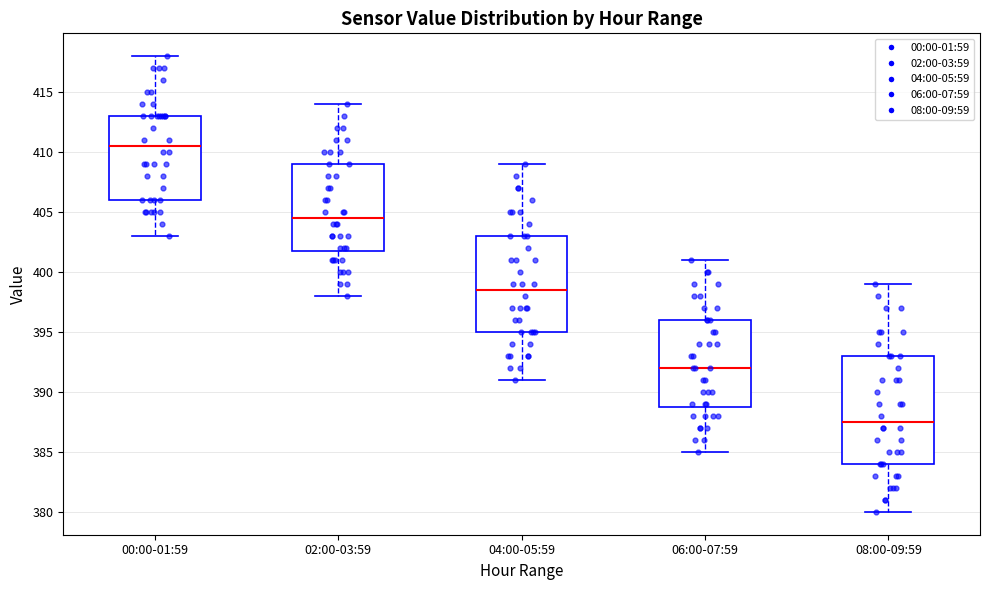

Reading left to right, transcribe this box plot: for each box, give where its median line is, the range the box spans, and where its two whiskers end, as read against the y-axis. The values are not printed on the chart, so give them approximately, as read against the axis.

00:00-01:59: median 410.5, box 406.0 to 413.0, whiskers 403.0 to 418.0
02:00-03:59: median 404.5, box 402.0 to 409.0, whiskers 398.0 to 414.0
04:00-05:59: median 398.5, box 395.0 to 403.0, whiskers 391.0 to 409.0
06:00-07:59: median 392.0, box 389.0 to 396.0, whiskers 385.0 to 401.0
08:00-09:59: median 387.5, box 384.0 to 393.0, whiskers 380.0 to 399.0